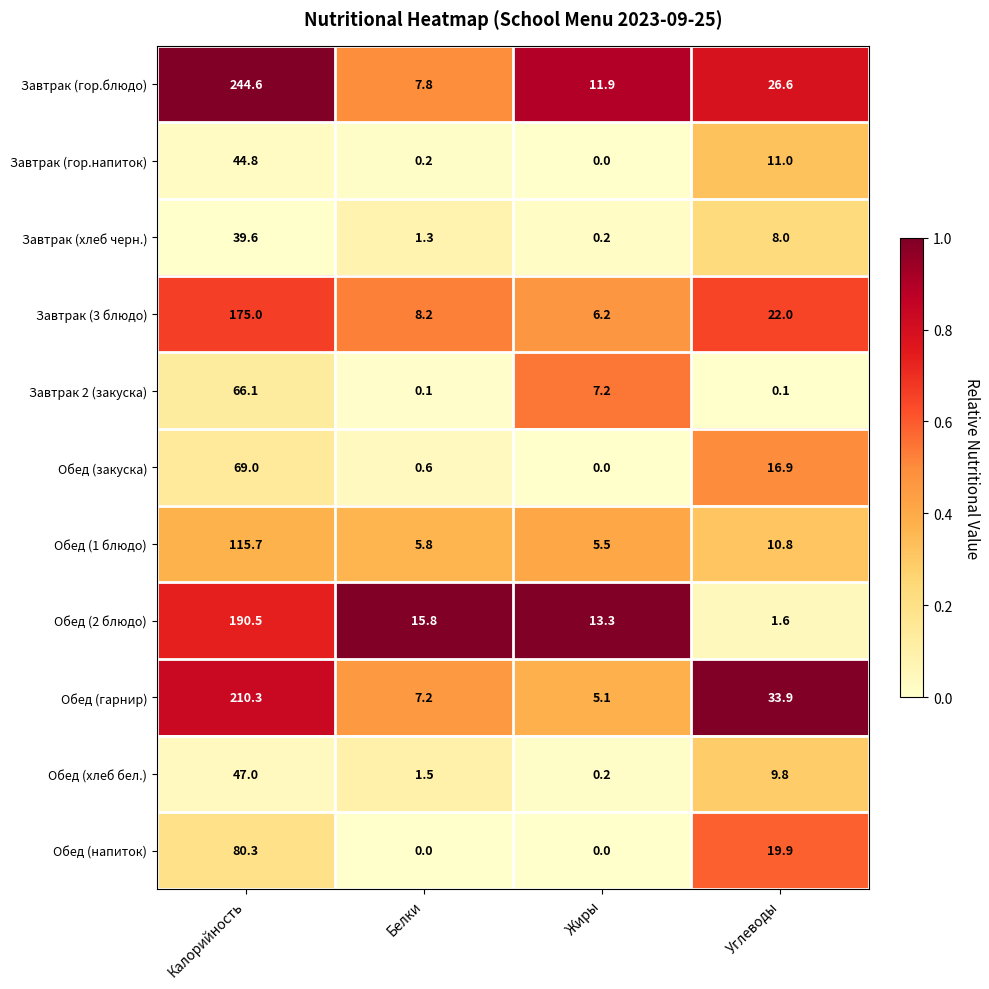

Which series changed the most between Белки and Жиры?

Завтрак 2 (закуска)